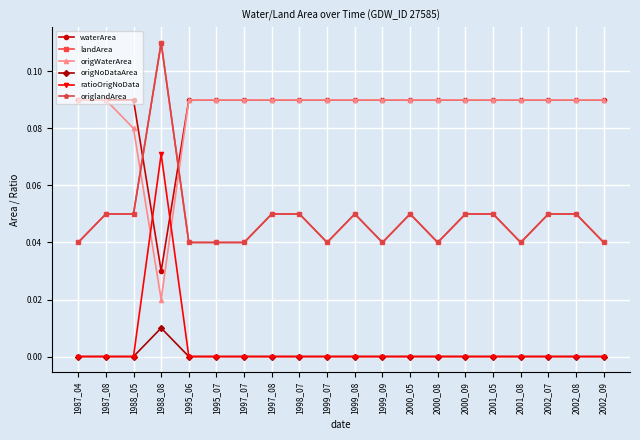

What is the sum of the origWaterArea values at 1999_09 and 1999_07?

0.2